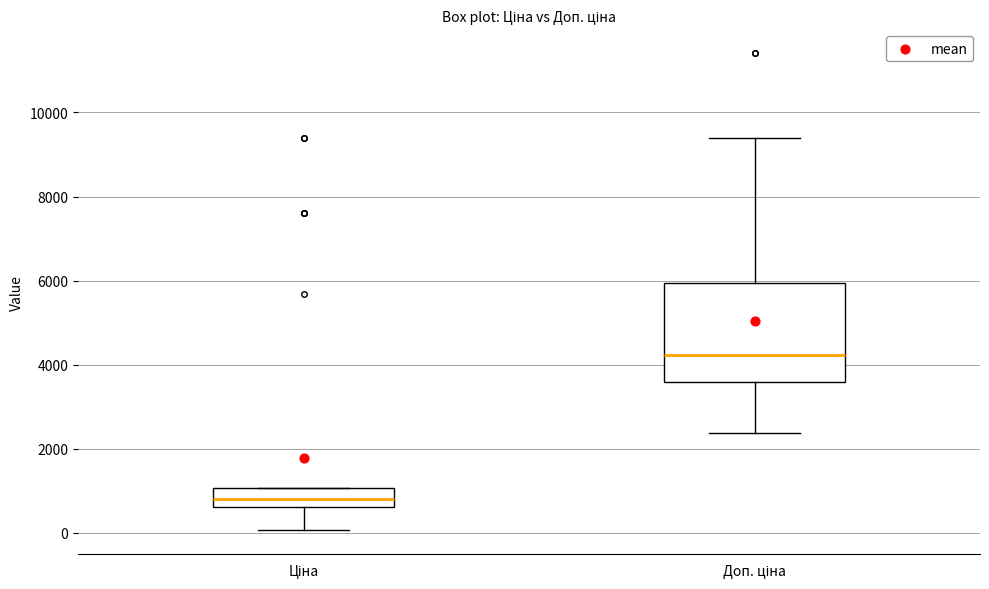

Reading left to right, transcribe this box plot: for each box, give where its median line is, the range the box spans, and where its two whiskers end, as read against the y-axis. The values are not printed on the chart, so give them approximately, as read against the axis.

Ціна: median 800, box 600 to 1000, whiskers 0 to 1000
Доп. ціна: median 4200, box 3600 to 6000, whiskers 2400 to 9400